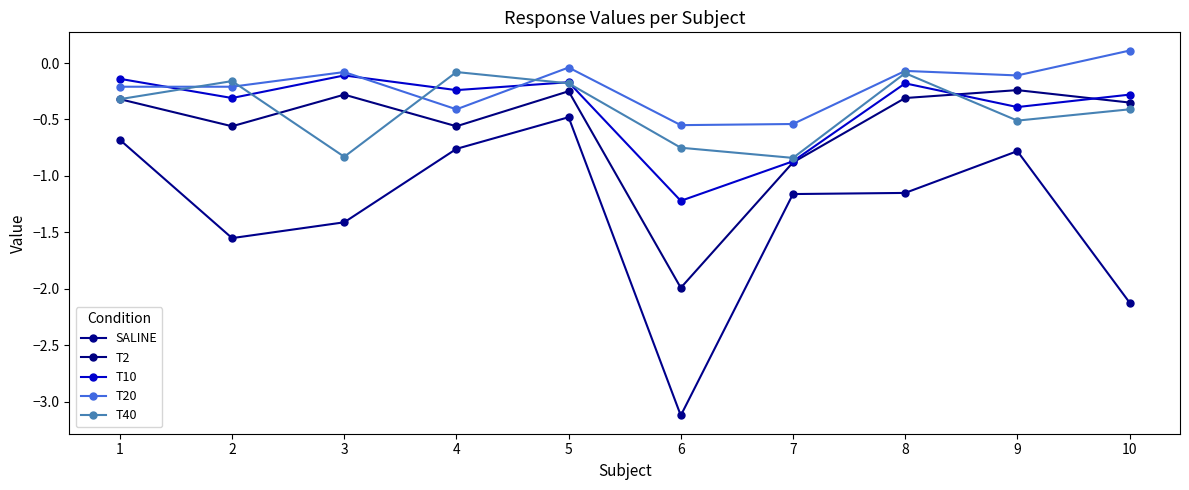

What is the difference between the T10 values at 6 and 10?

0.9